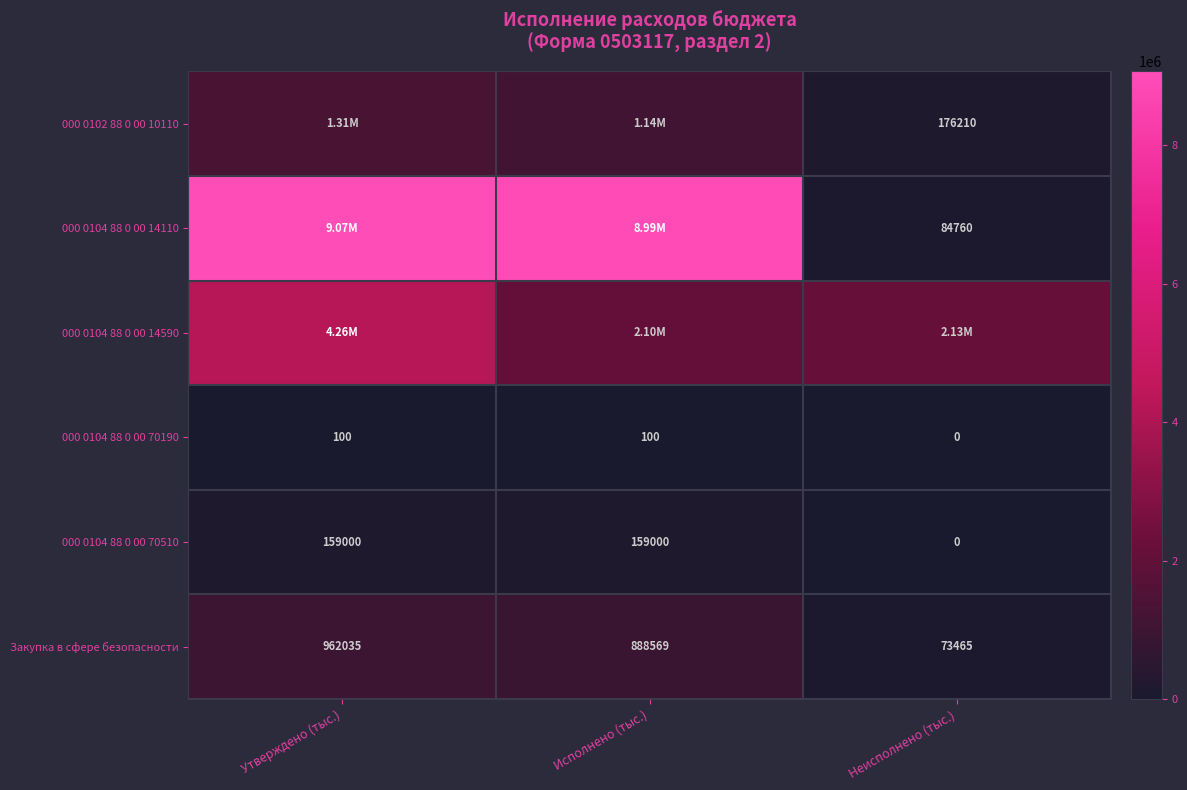

At how many categories does at least one series exceed 8440038?

2